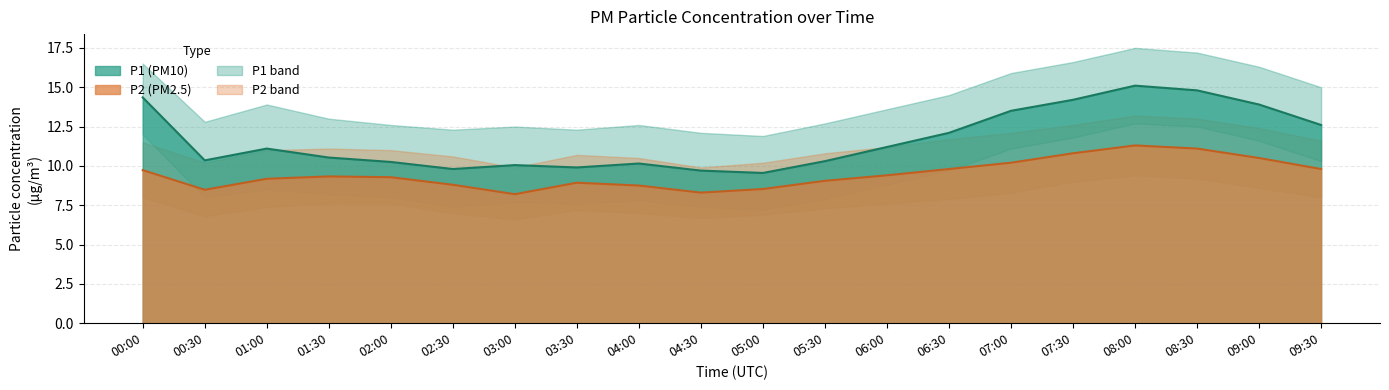

What is the sum of the P1_upper values at 02:30 and 07:00?

28.2